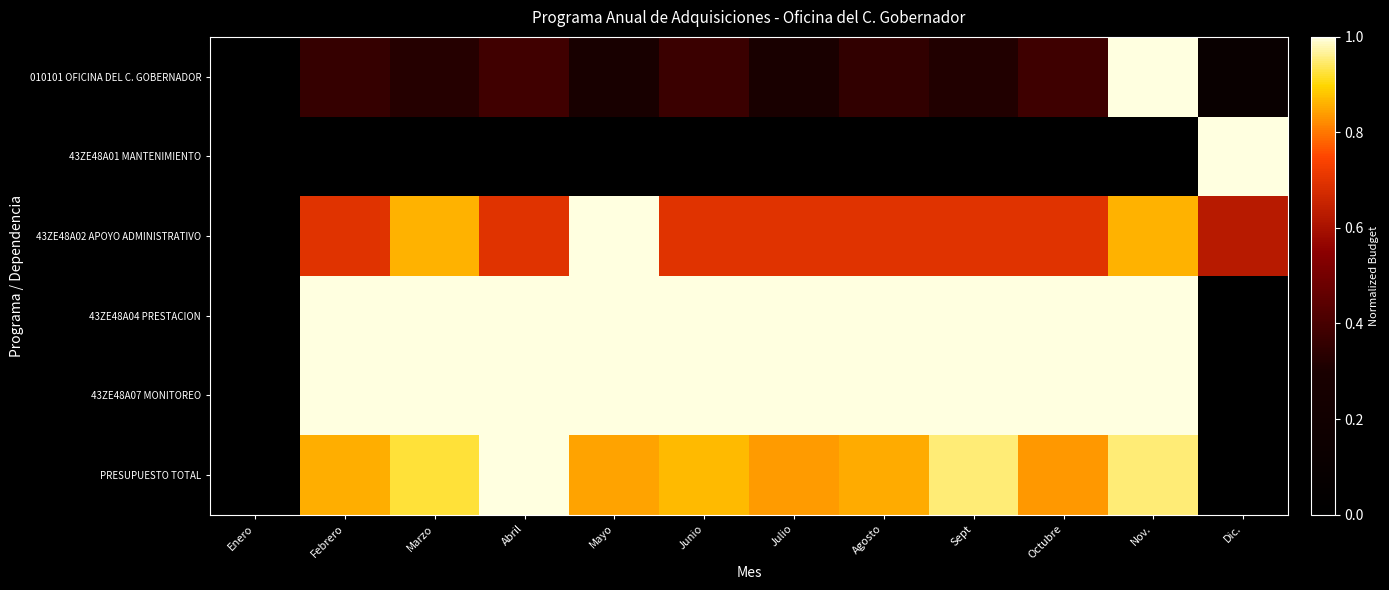

What is the spread (max minus min) of values at Febrero?

1.0